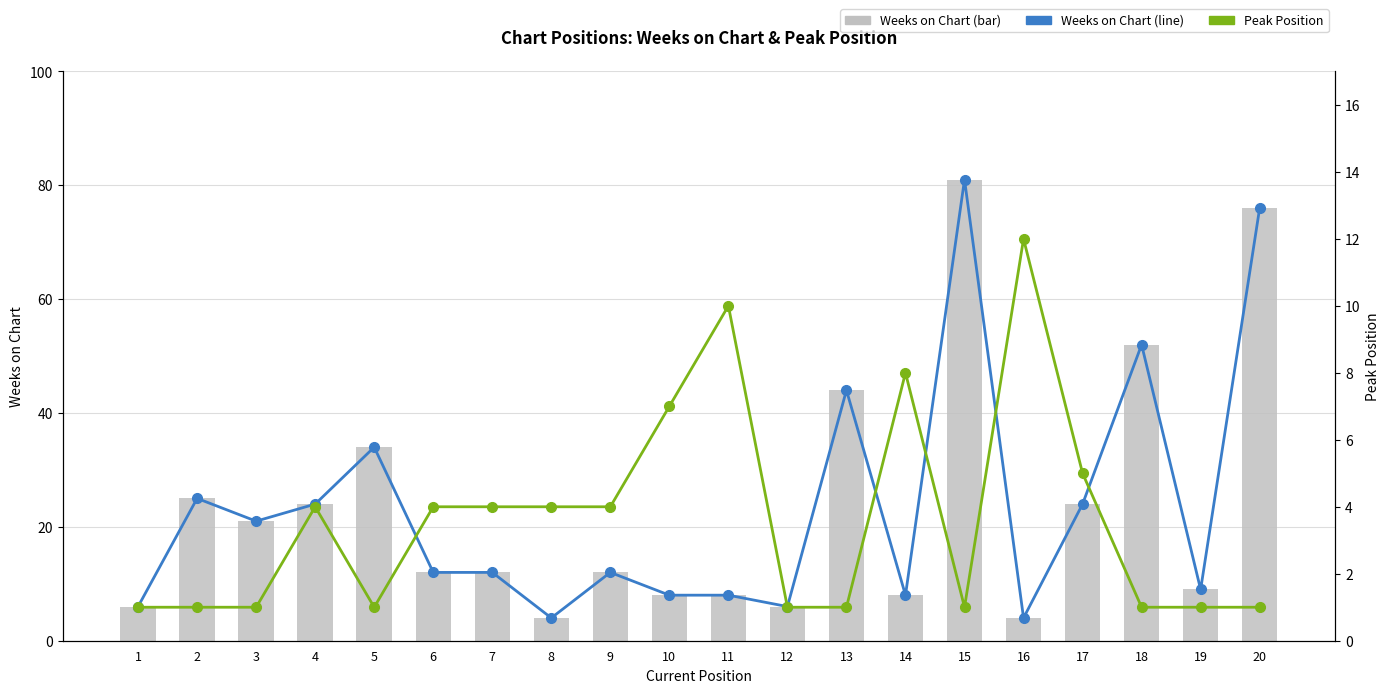

At which category does the chart reach its minimum across all series?

1